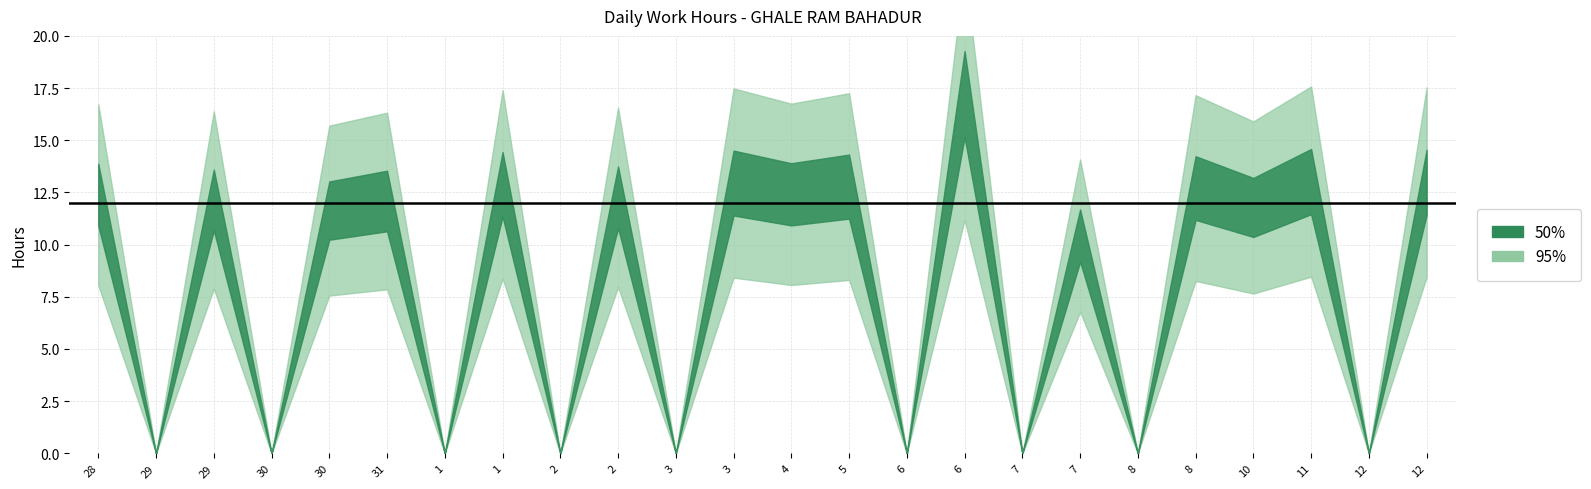

Count the number of categories in the chart.

24